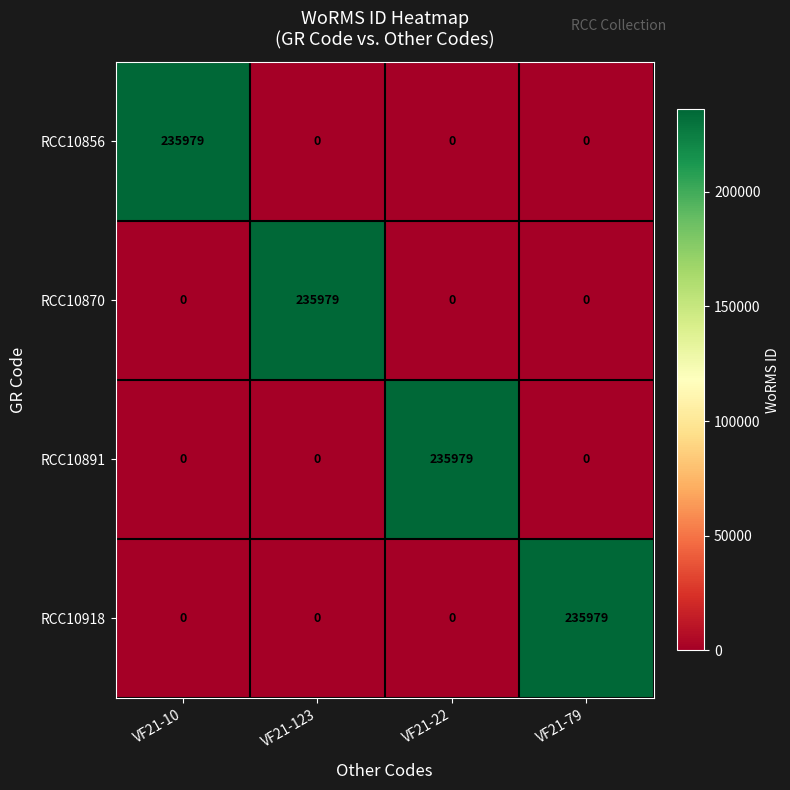

What is the greatest value displayed?

235979